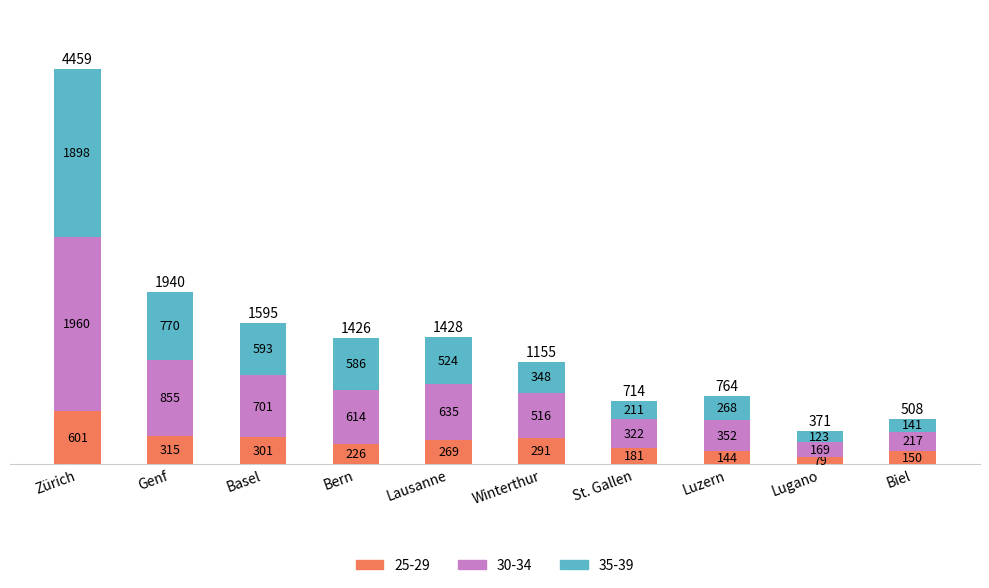

Does the chart contain any negative values?

No